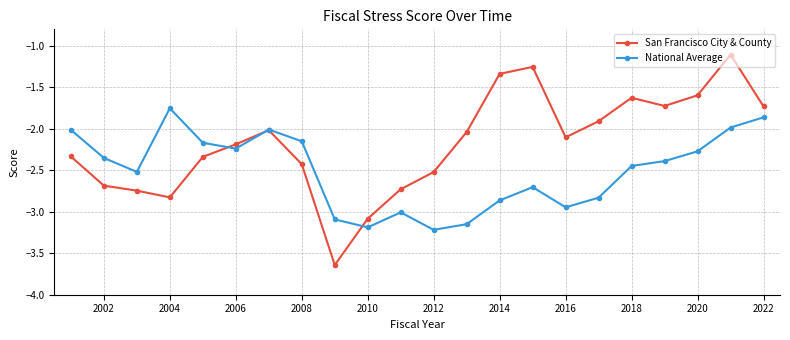

What is the maximum value shown in the chart?

-1.1